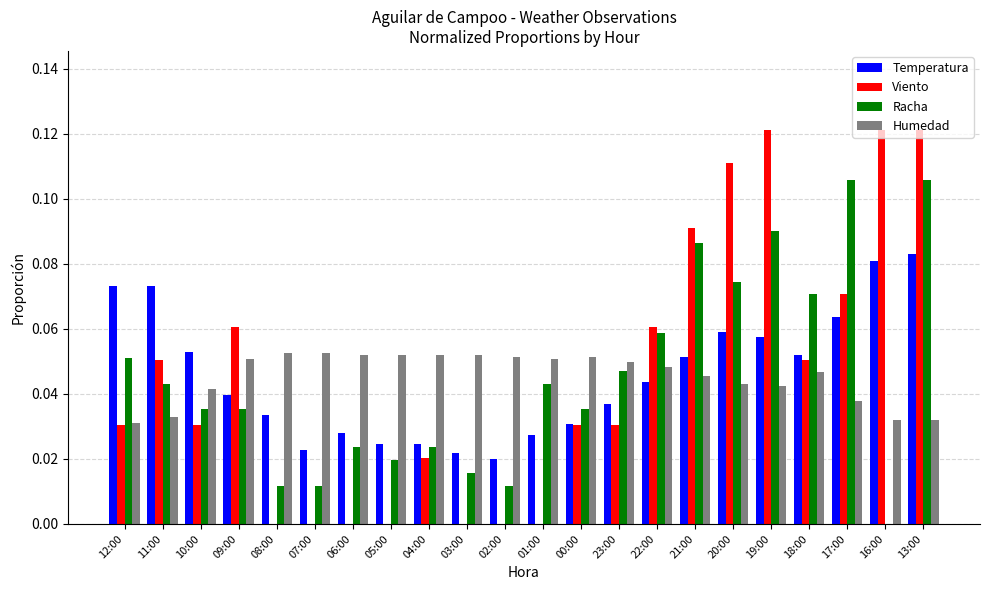

Between 11:00 and 10:00, which series saw the biggest shift?

Viento